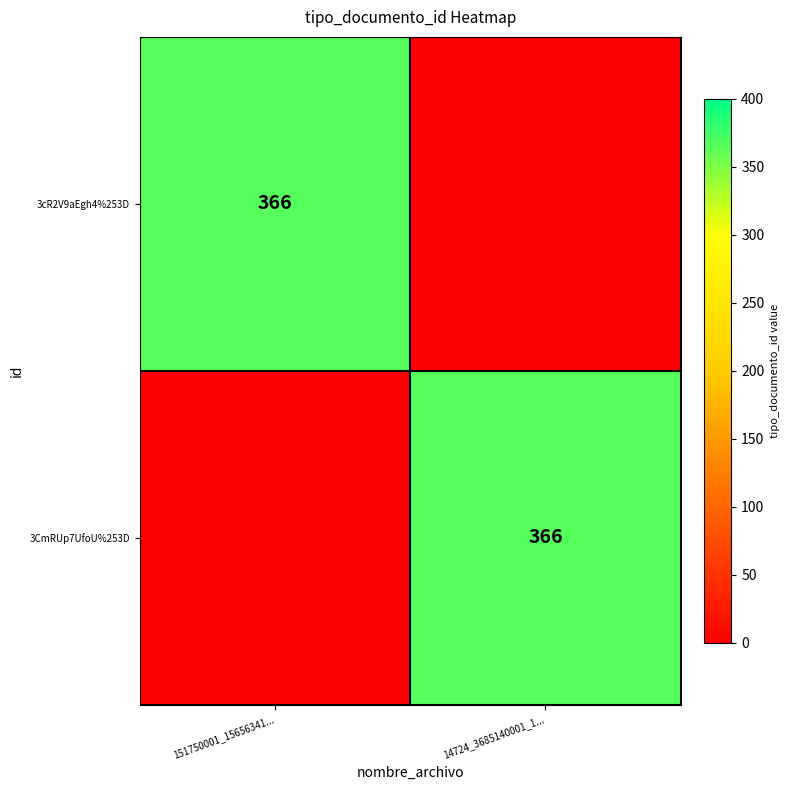

Is it true that 3CmRUp7UfoU%253D equals 562 at 14724_3685140001_1...?

False